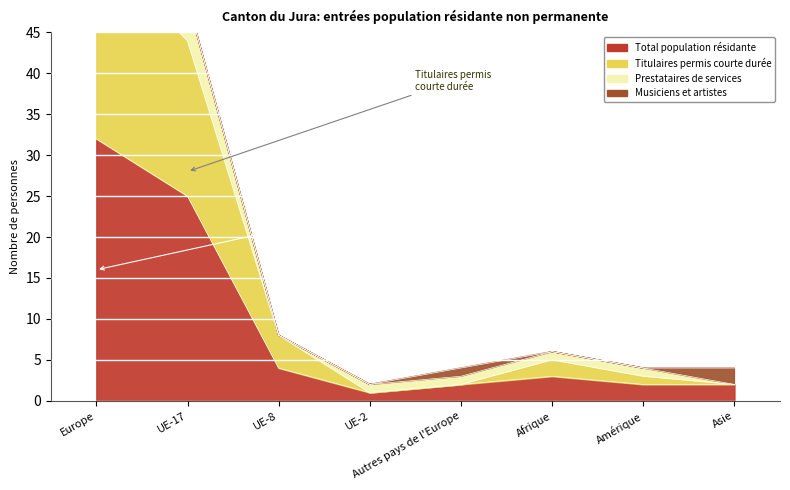

At which category does Titulaires permis courte durée (Total) reach its first local valley?

UE-2